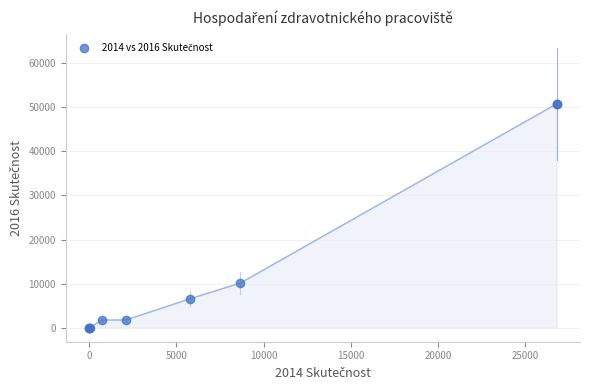

What Y value in the scatter plot is closest to 25392?

10125.4